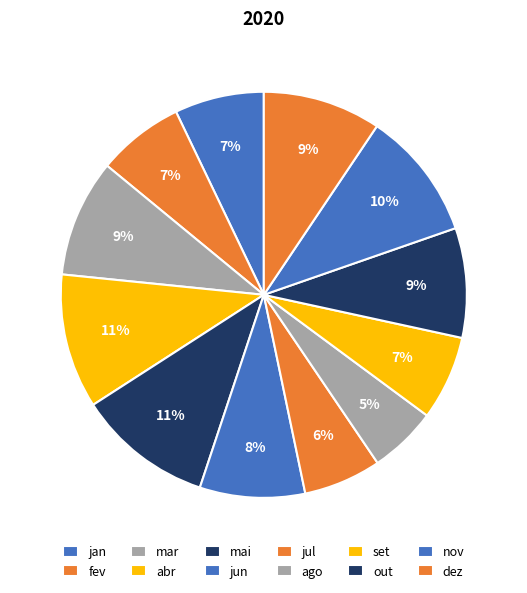

Count the number of slices in the pie.

12